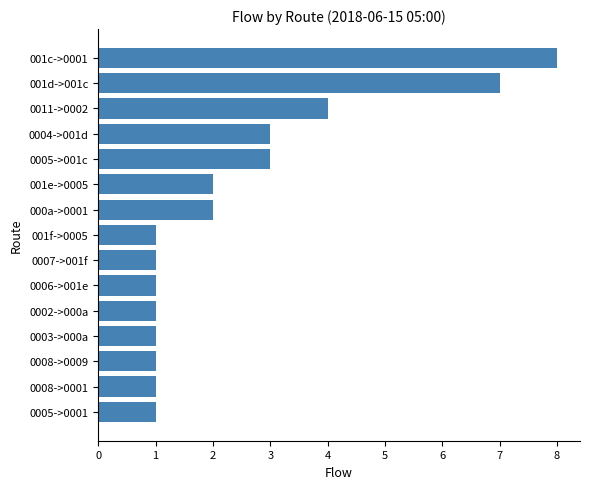

True or false: the data shows 2 at 001e->0005.

True